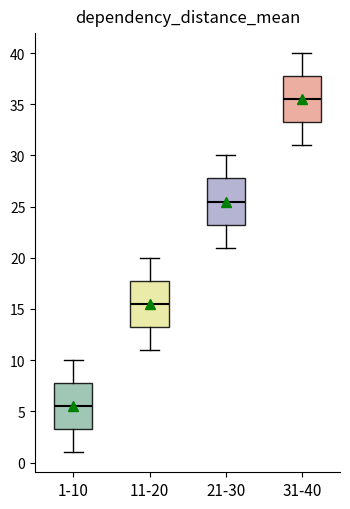

Which box has the highest median line?

31-40